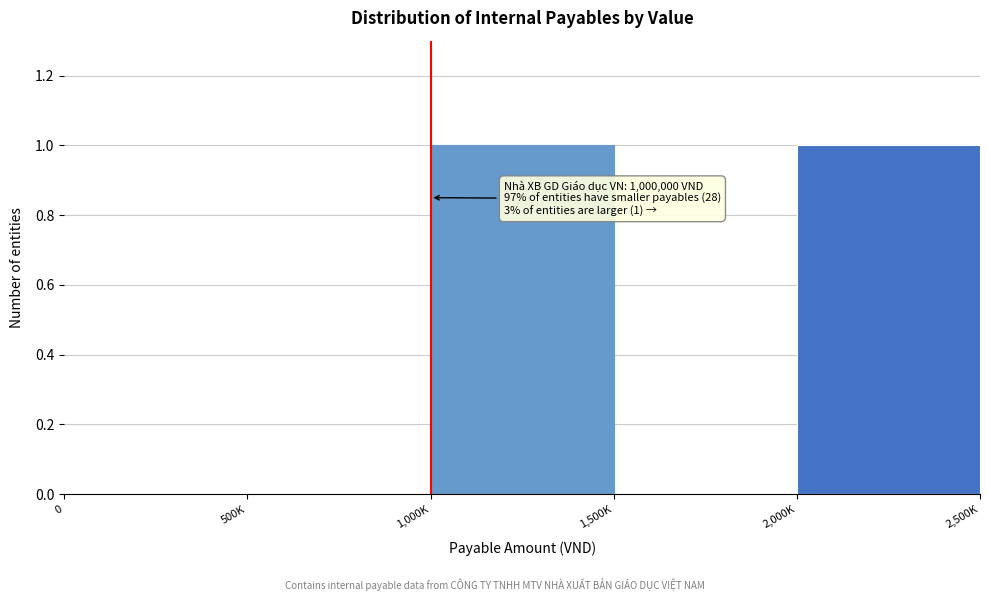

Reading left to right, extract all data points from this chart.

0=0	500K=0	1,000K=1	1,500K=0	2,000K=1